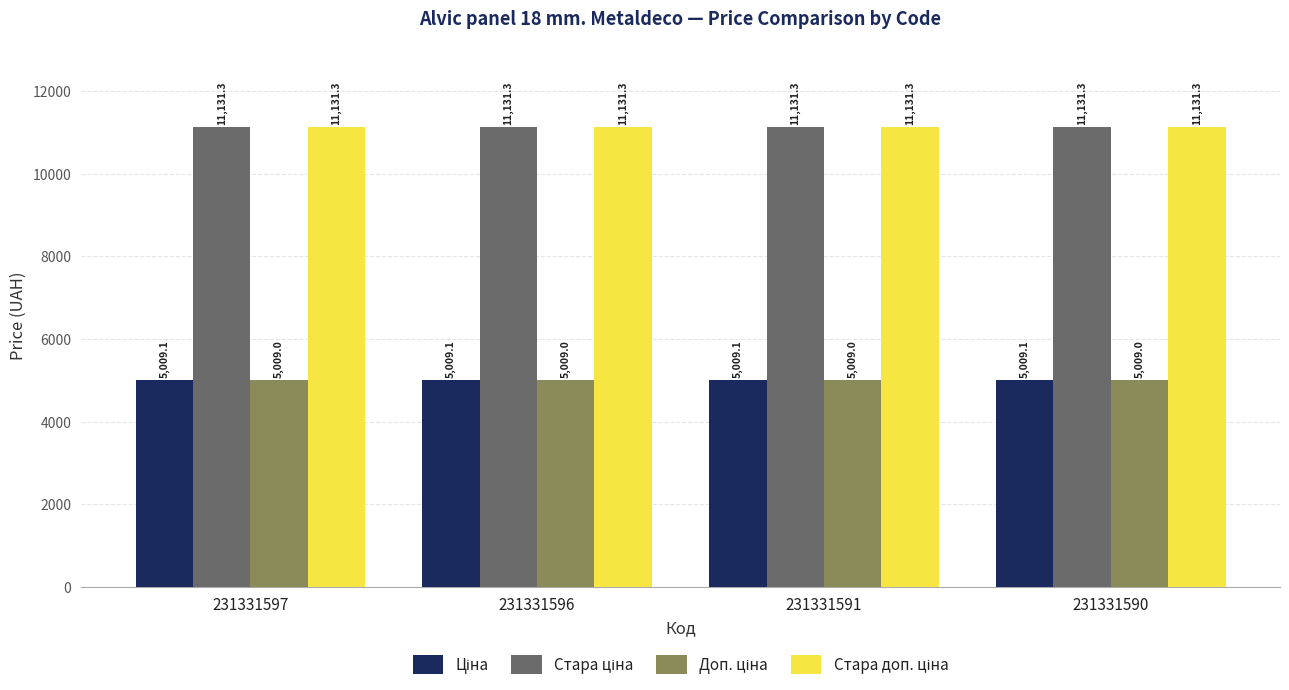

At how many categories does at least one series exceed 6747?

4